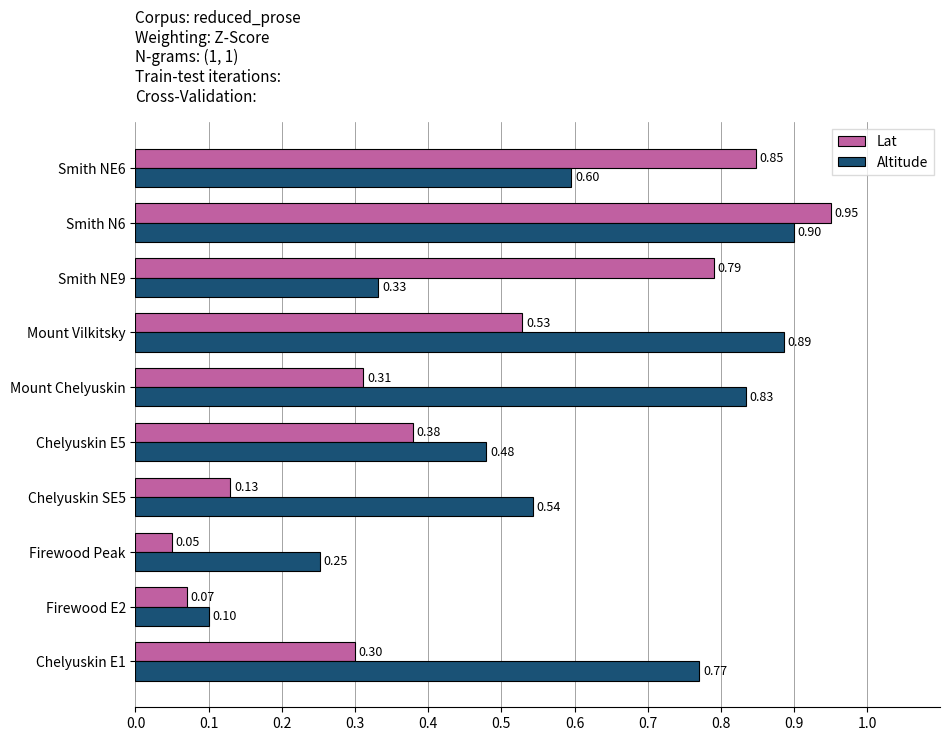

At which label is Altitude closest to 0?

Firewood E2